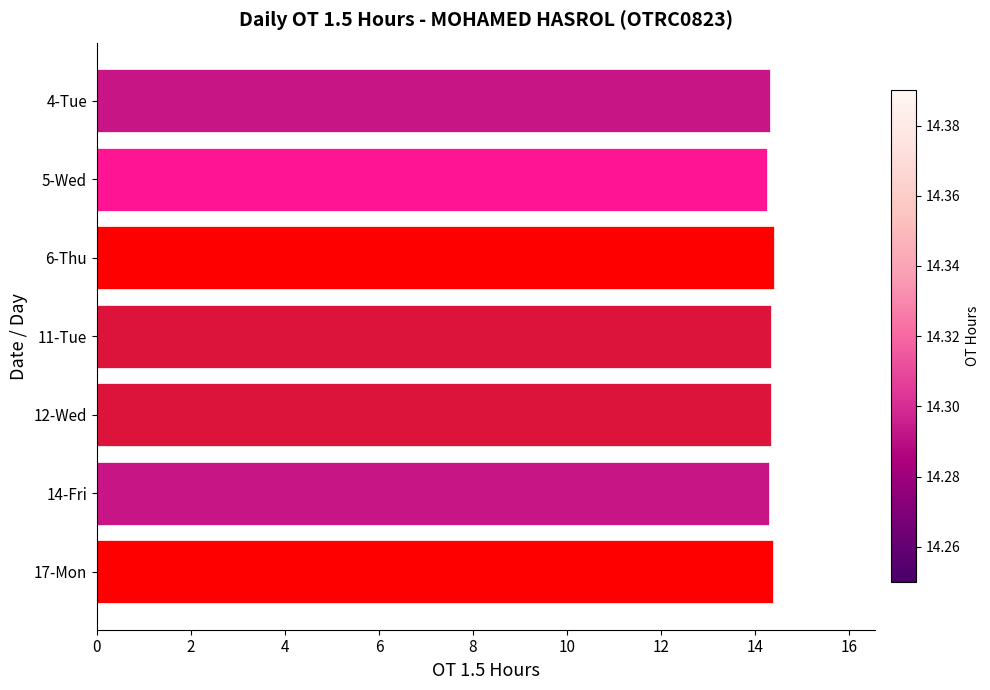

How many values are between 14 and 15?

7